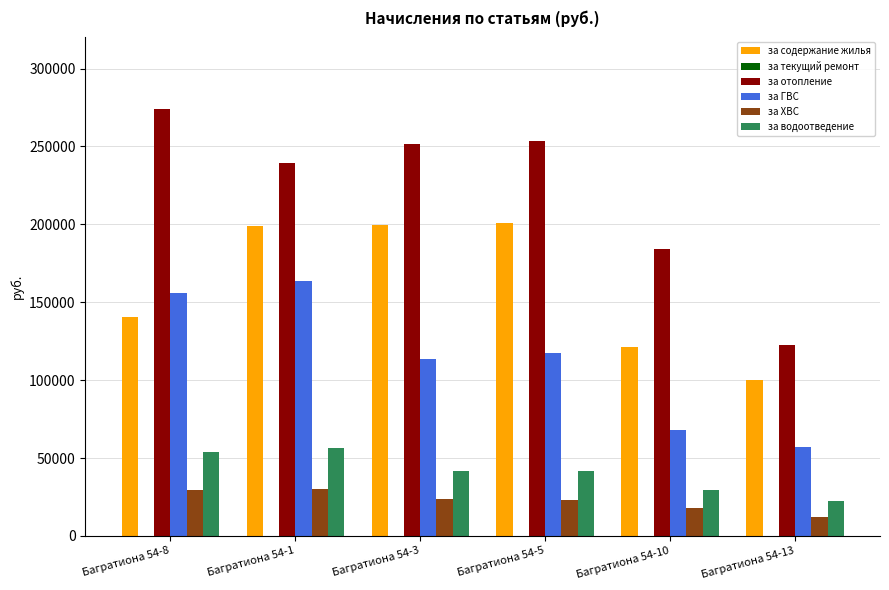

What position from the right is Багратиона 54-13?

1